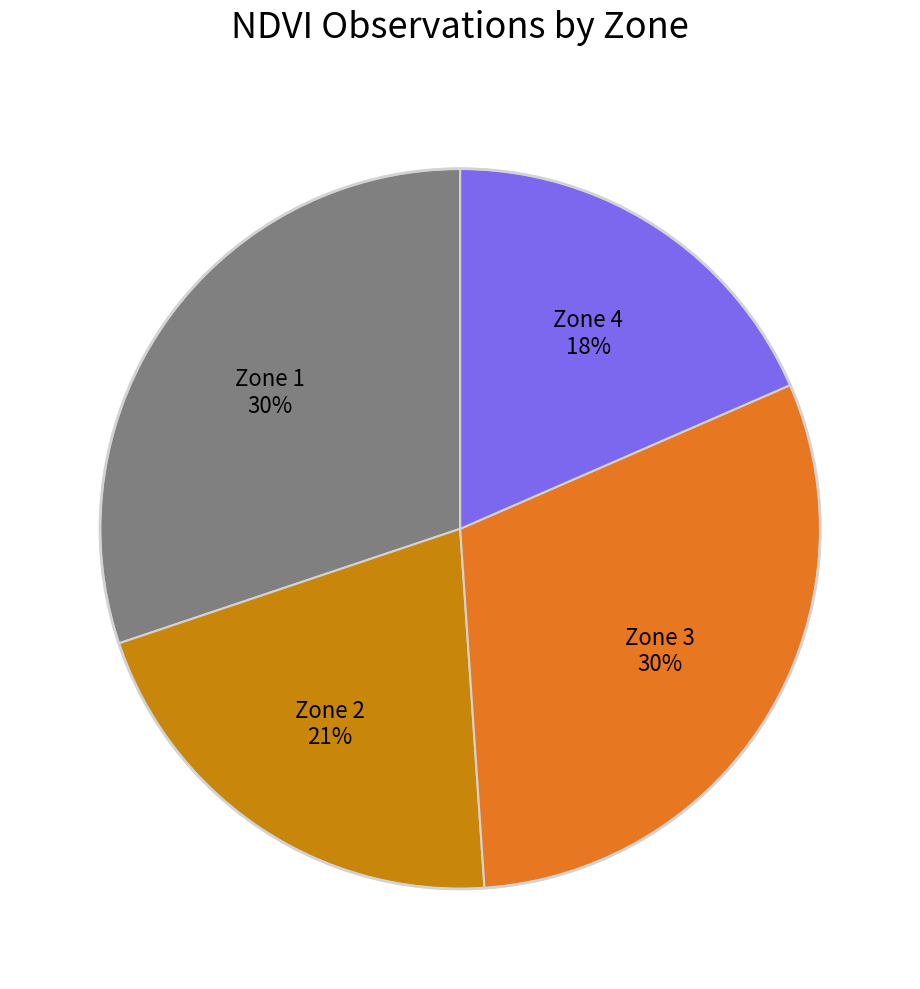

To the nearest percent, what is the difference between the largest and smallest slice percentages?

12%